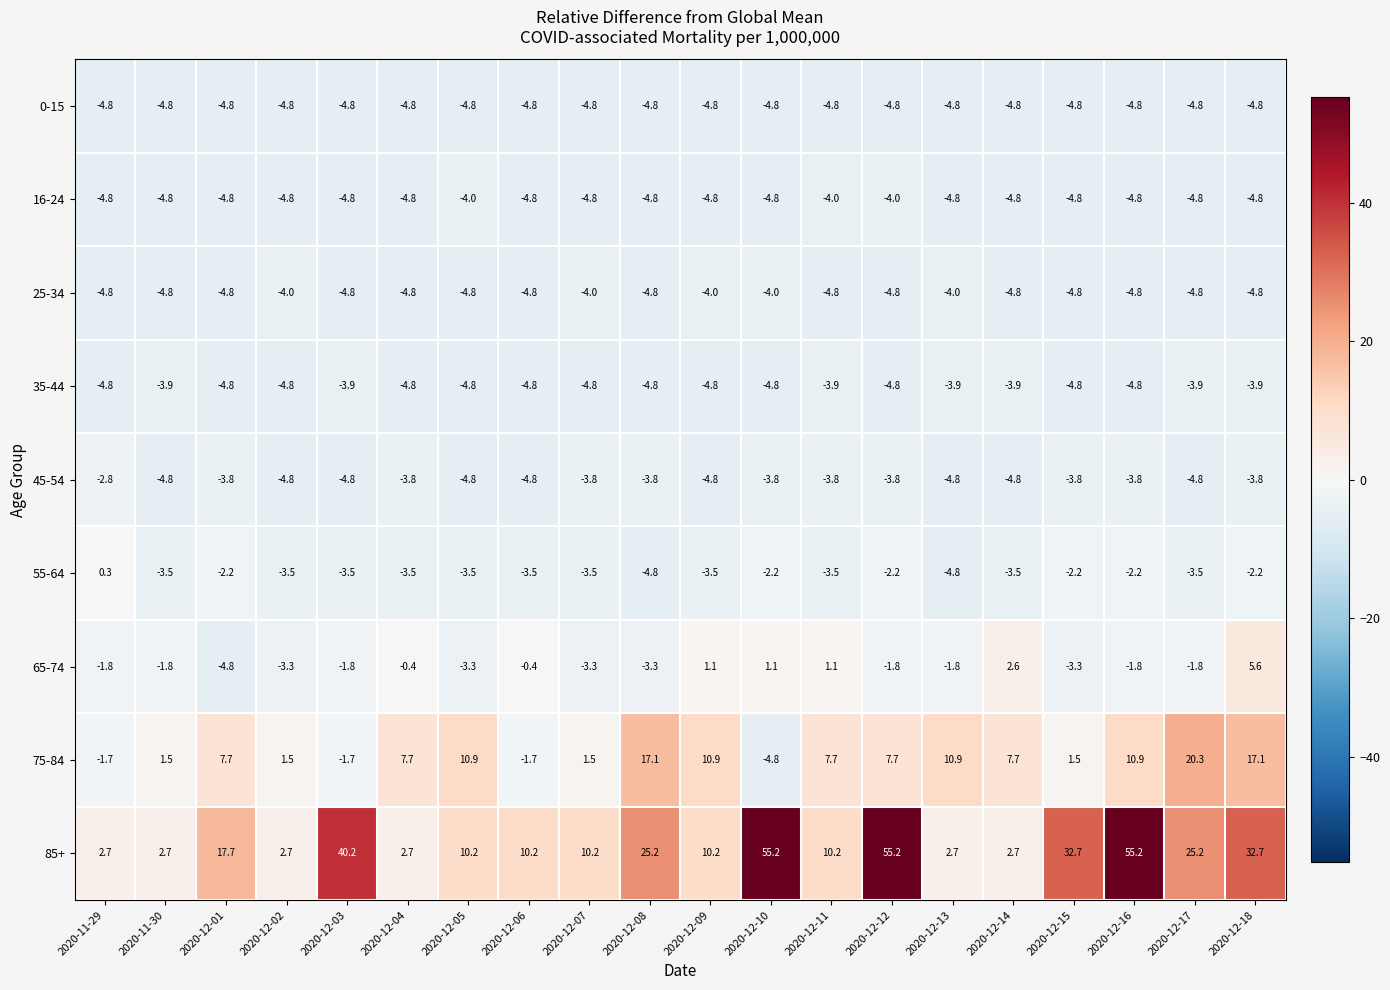

Count the 45-54 values in the range -4 to -3.

10